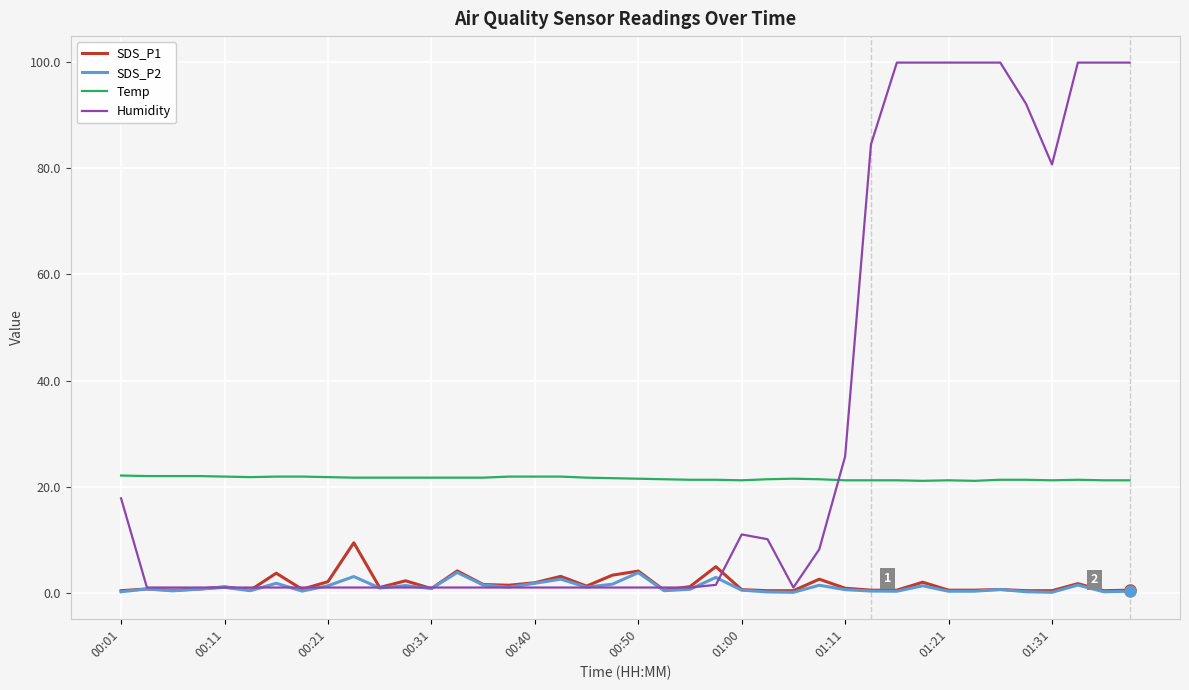

Rank the series by their maximum value, from highest to lowest.

Humidity, Temp, SDS_P1, SDS_P2